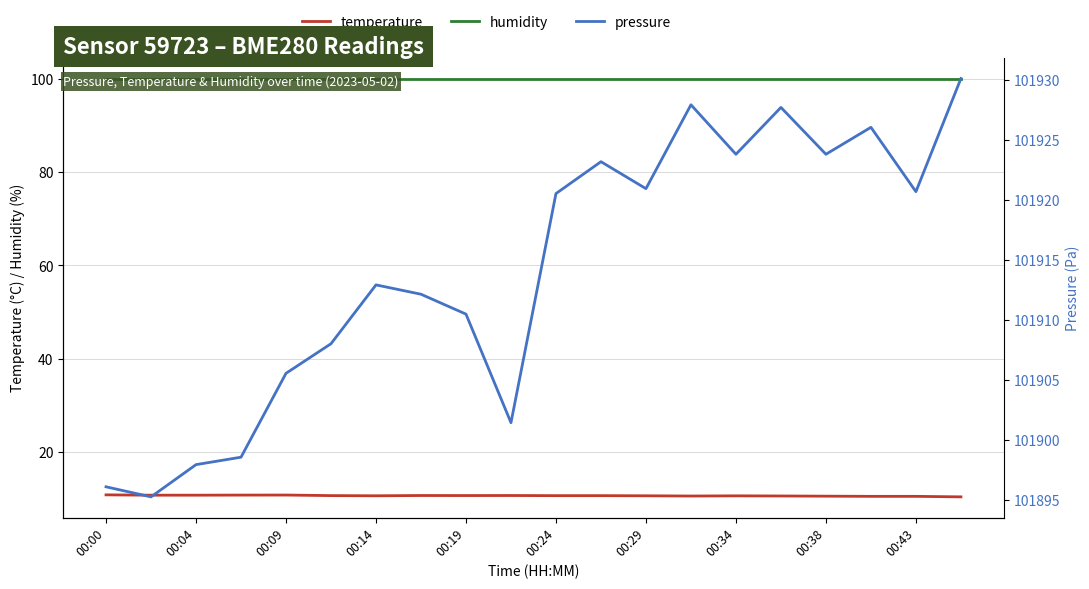

Which category has the highest value in the temperature series?

00:00